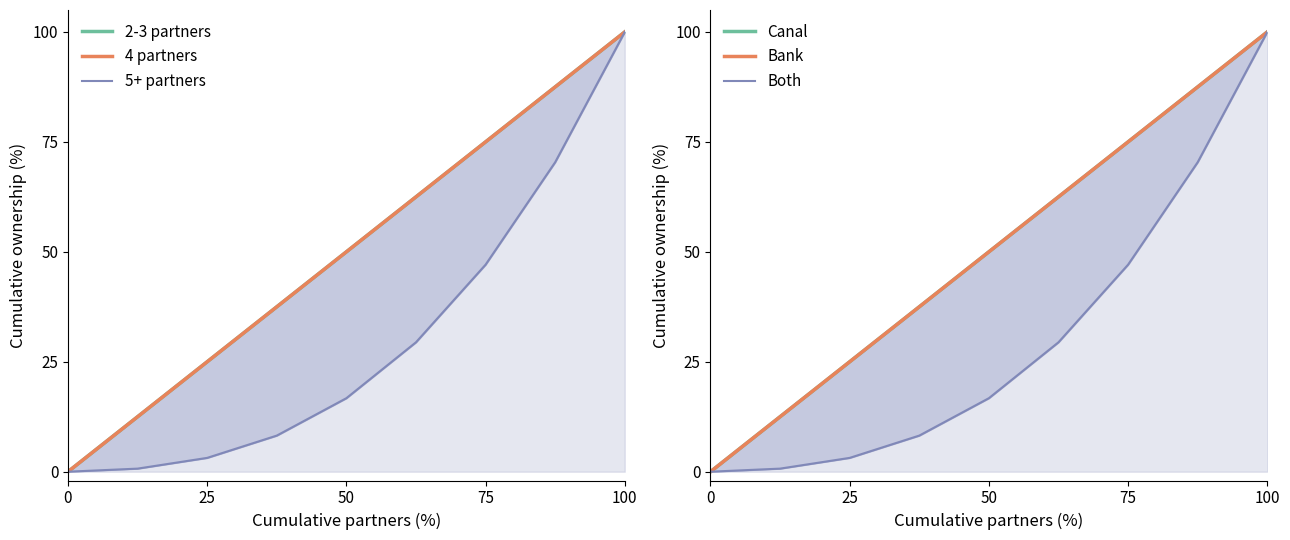

What is the difference between the maximum and minimum values in the 5+ partners series?

100.0